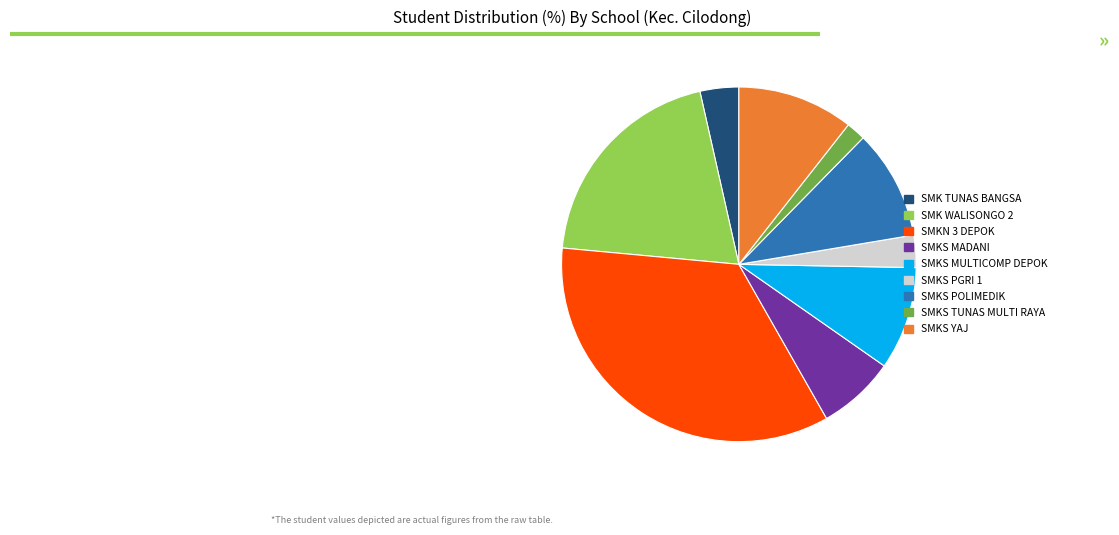

Which slice is the largest?

SMKN 3 DEPOK